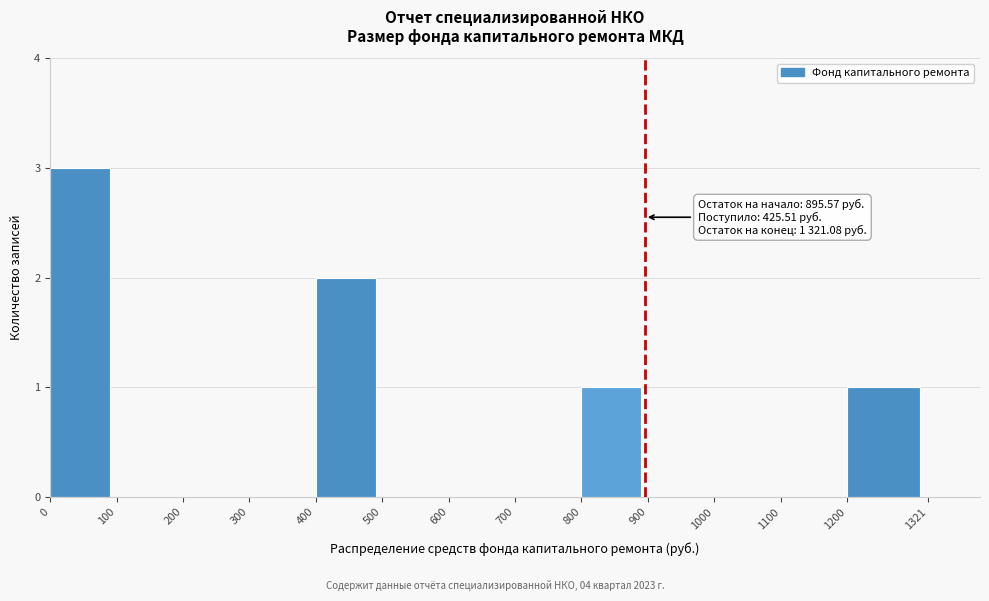

Over which range of the x-axis is the bar tallest?

0 to 100